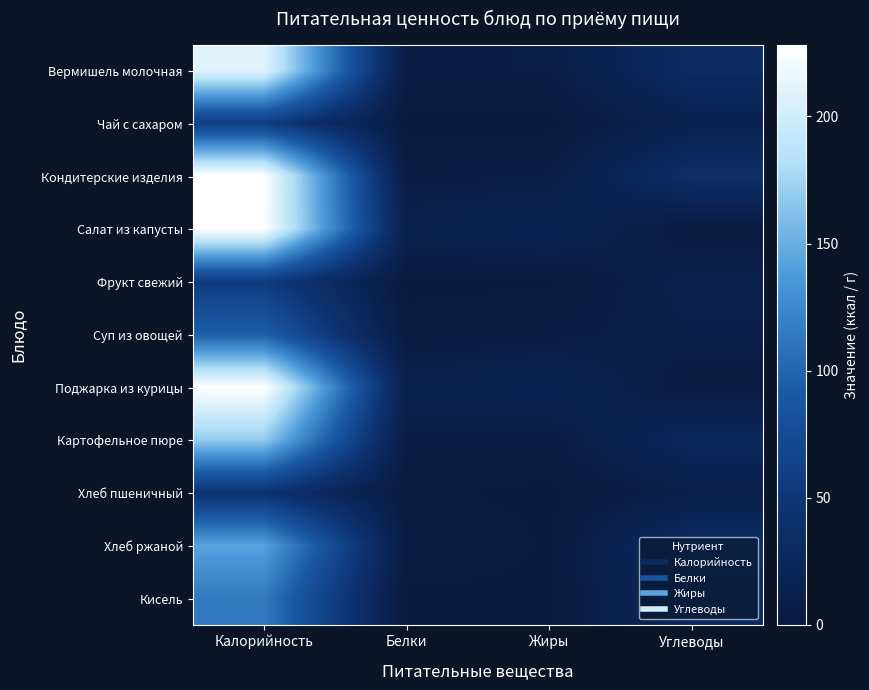

List the series in order of their peak value, lowest first.

Хлеб пшеничный, Фрукт свежий, Чай с сахаром, Суп из овощей, Кисель, Хлеб ржаной, Картофельное пюре, Вермишель молочная, Салат из капусты, Поджарка из курицы, Кондитерские изделия